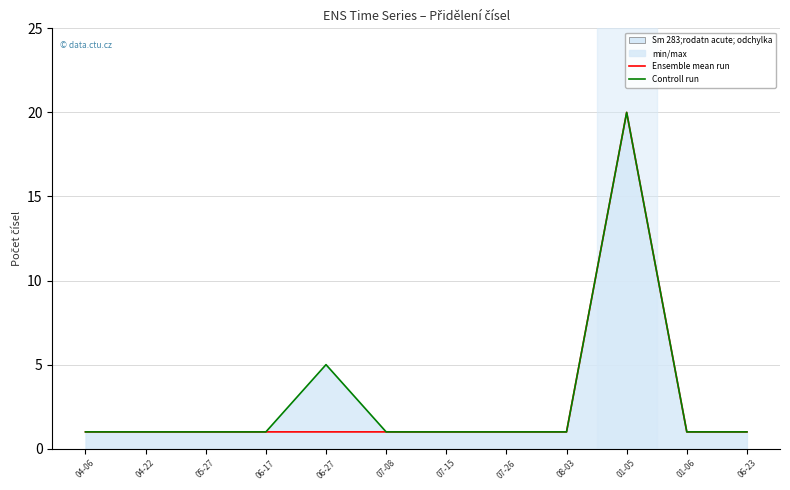

Reading left to right, what are all the values shown in this chart?

Ensemble mean run: 1	1	1	1	1	1	1	1	1	20	1	1
Controll run: 1	1	1	1	5	1	1	1	1	20	1	1